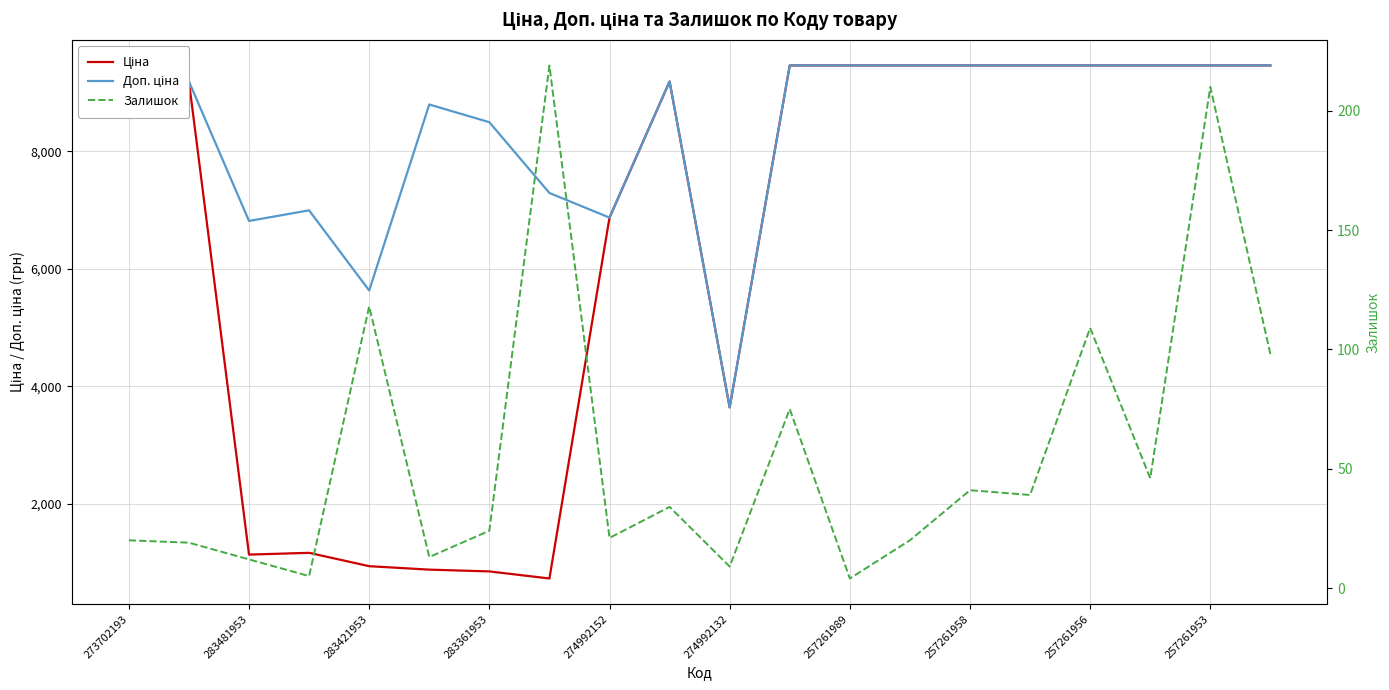

True or false: Ціна and Залишок intersect in this chart.

False